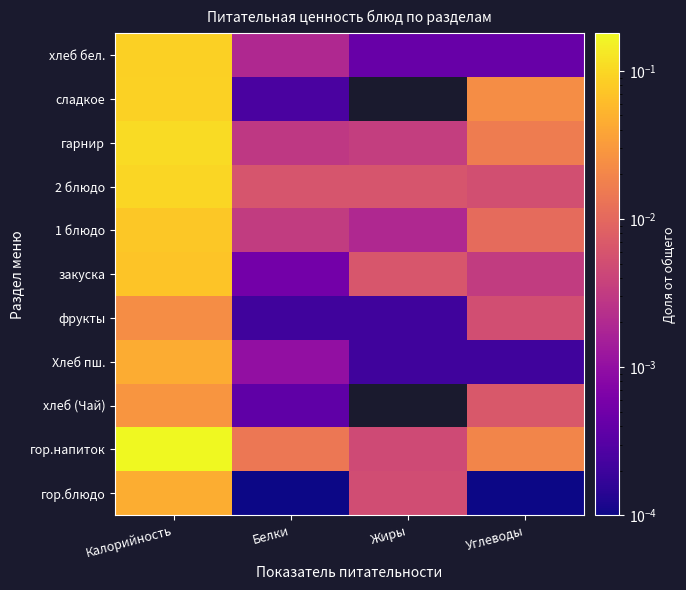

At Калорийность, list the series in order from largest to smallest.

гор.напиток, гарнир, 2 блюдо, сладкое, хлеб бел., 1 блюдо, закуска, гор.блюдо, Хлеб пш., хлеб (Чай), фрукты